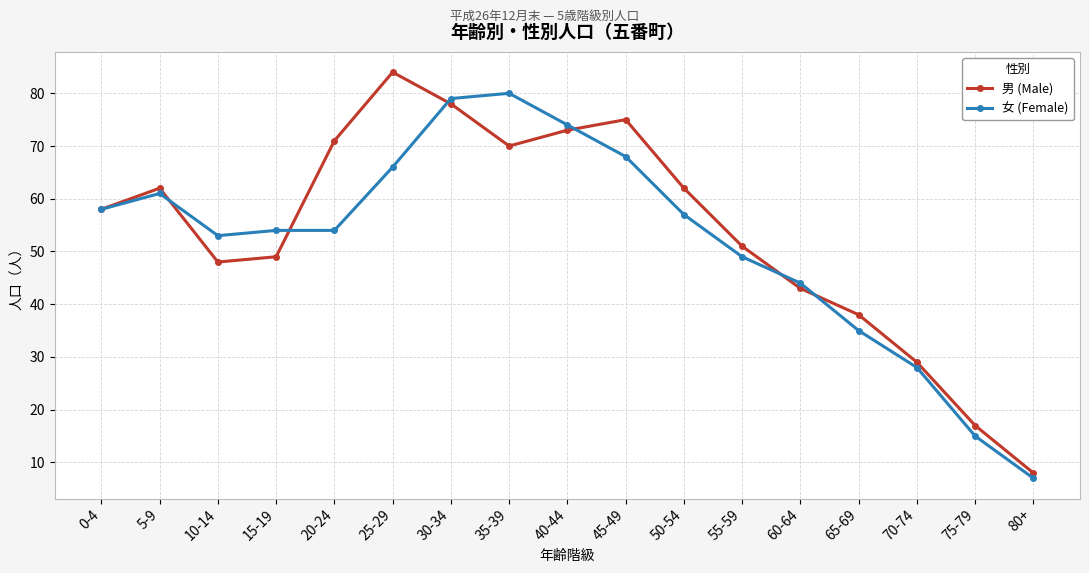

What position from the right is 15-19?

14